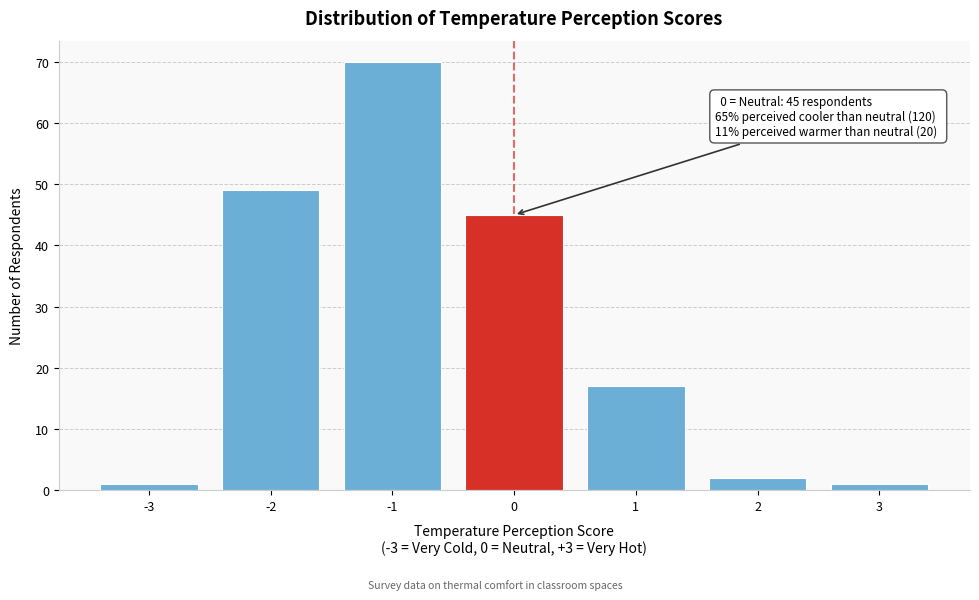

Reading left to right, what are all the values shown in this chart?

1	49	70	45	17	2	1